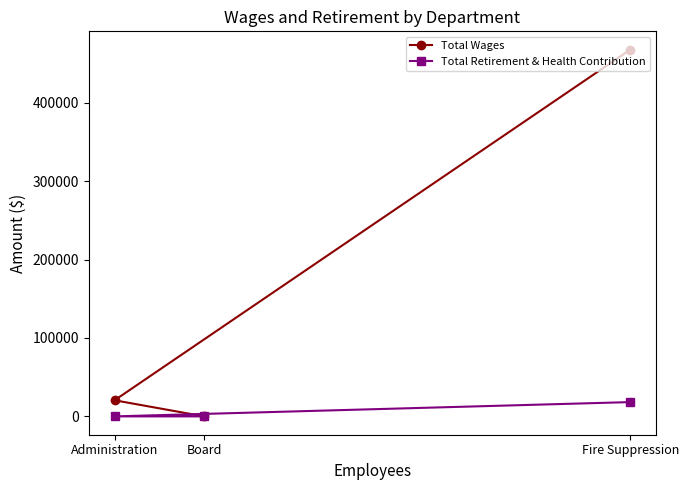

Rank the series by their average value, from lowest to highest.

Total Retirement & Health Contribution, Total Wages